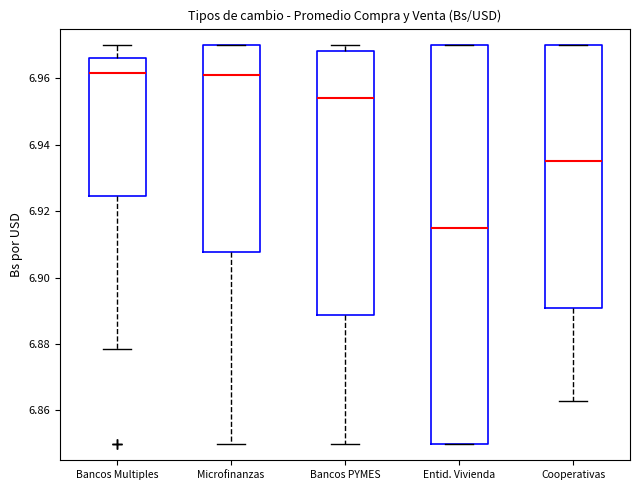

Which box is the tallest, from its lower edge to its upper edge?

Entid. Vivienda